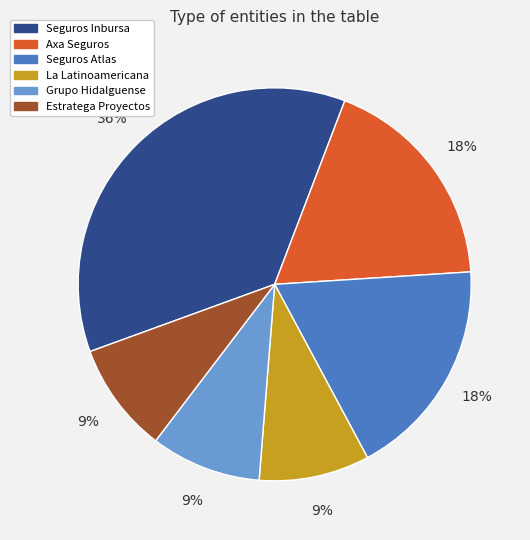

Does any single category account for the majority?

No